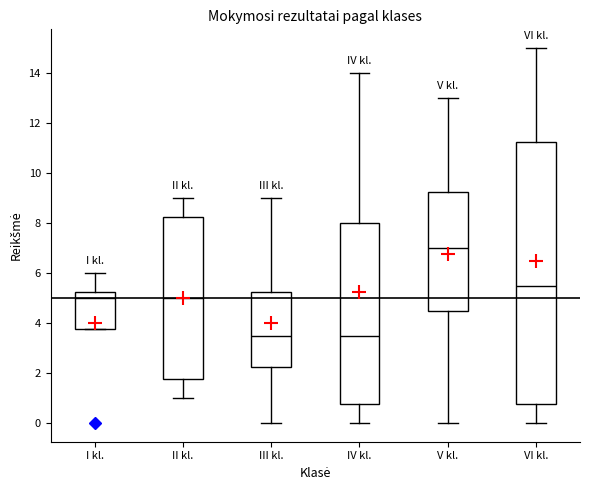

Where is the upper edge of the box for II kl. on the y-axis? The values are not printed on the chart, so give them approximately, as read against the axis.

8.2